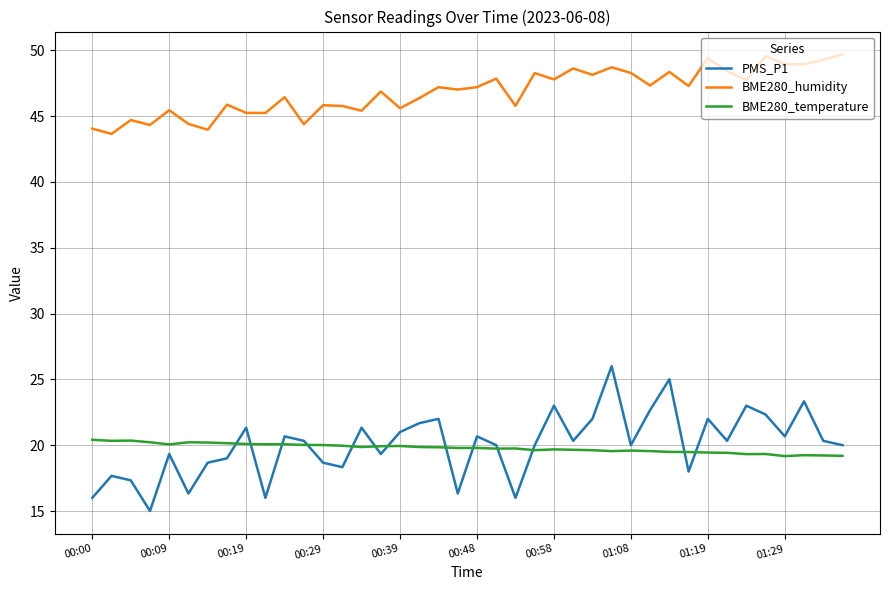

True or false: BME280_humidity and BME280_temperature cross at least once.

False